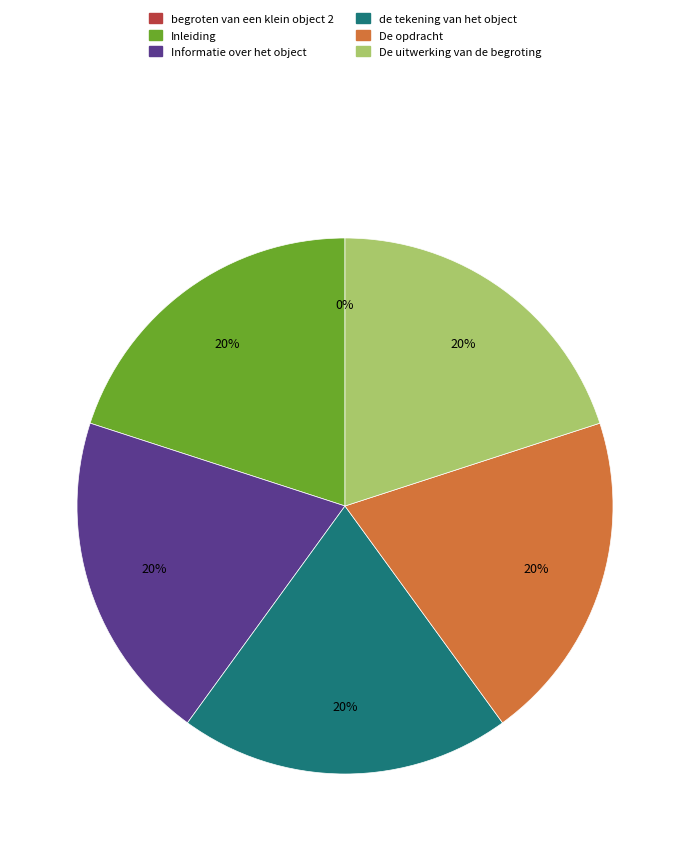

Is there a majority slice in this chart?

No